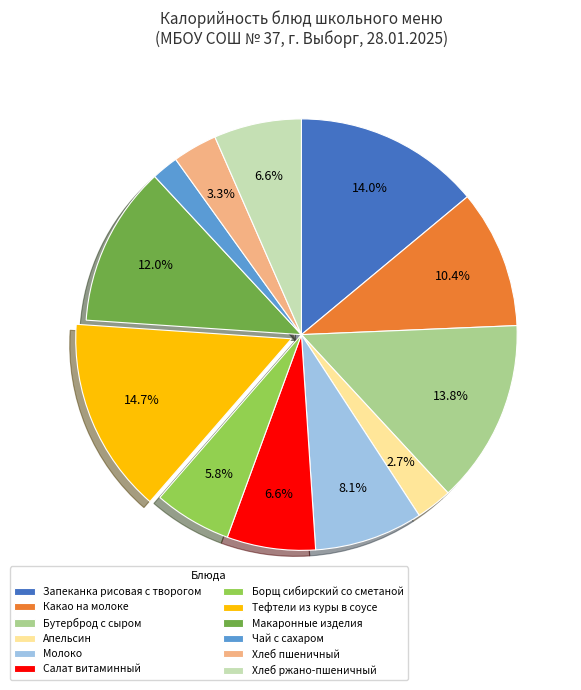

To the nearest percent, what is the difference between the largest and smallest slice percentages?

13%